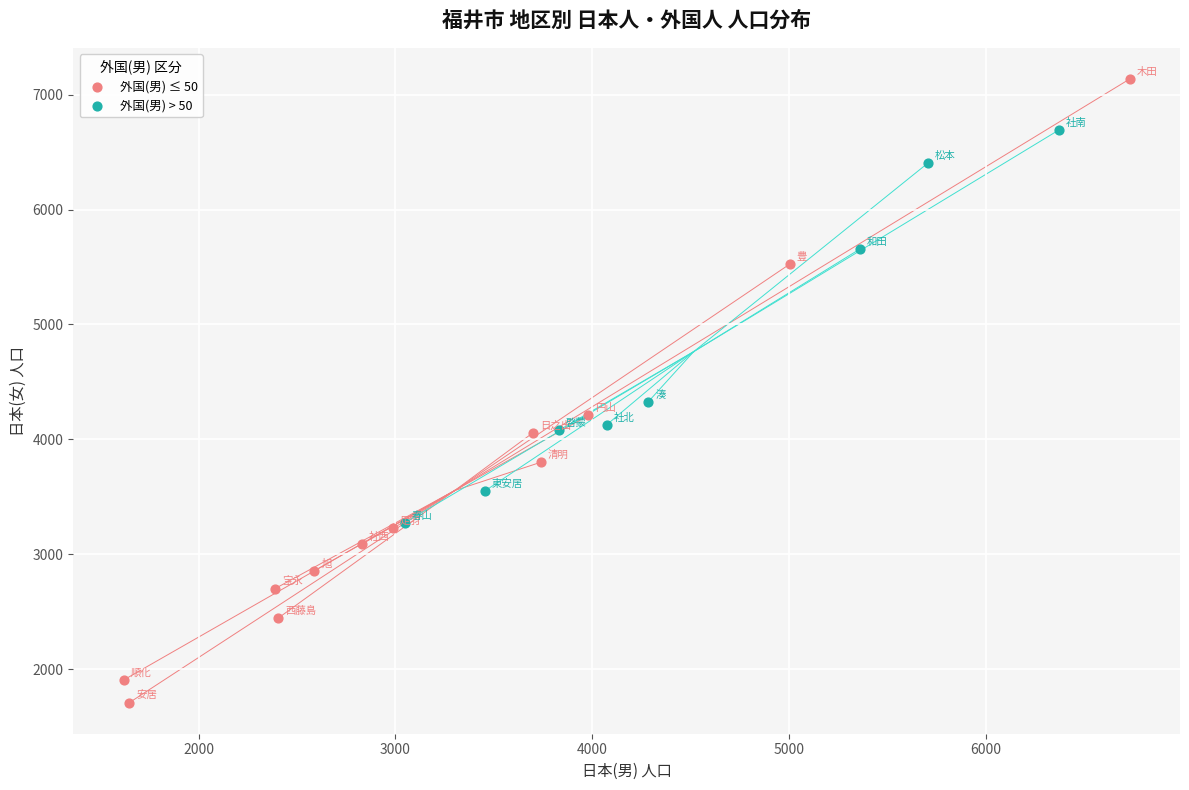

Which series contains the highest Y value?

外国(男) ≤ 50